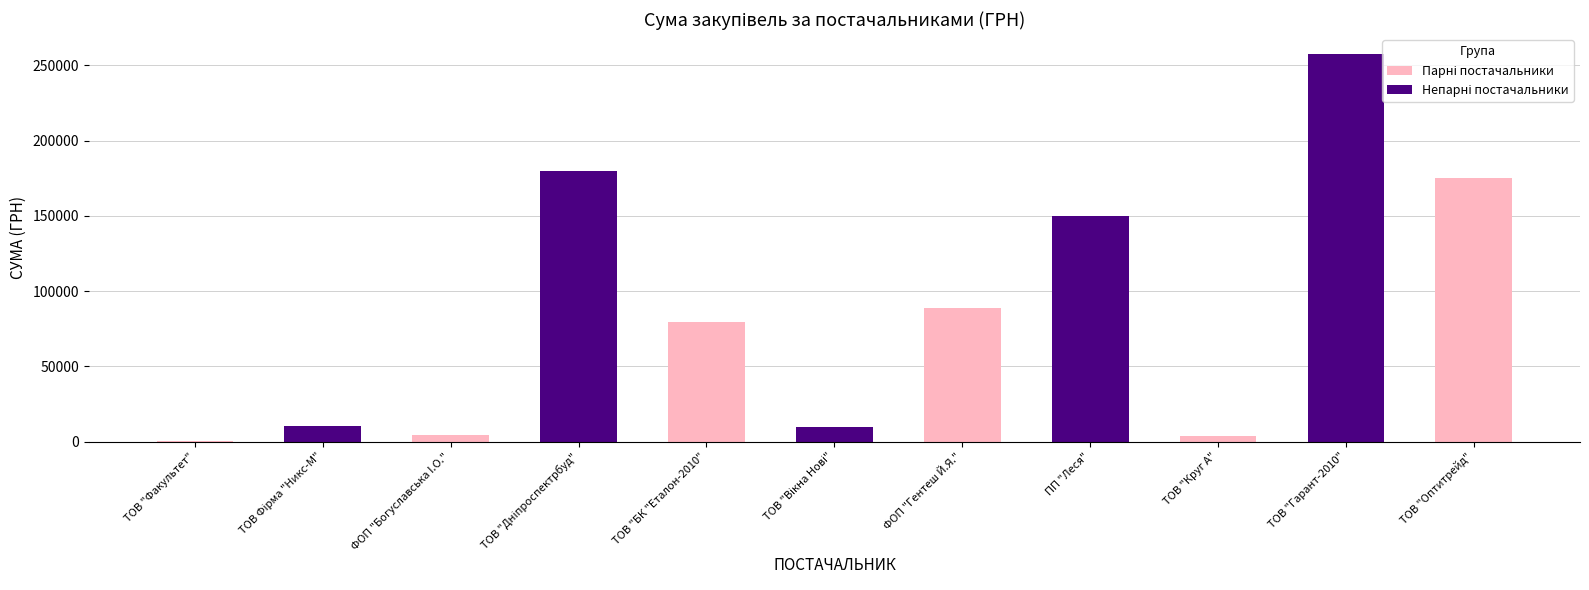

What is the label of the 1st bar from the right?

ТОВ "Оптитрейд"